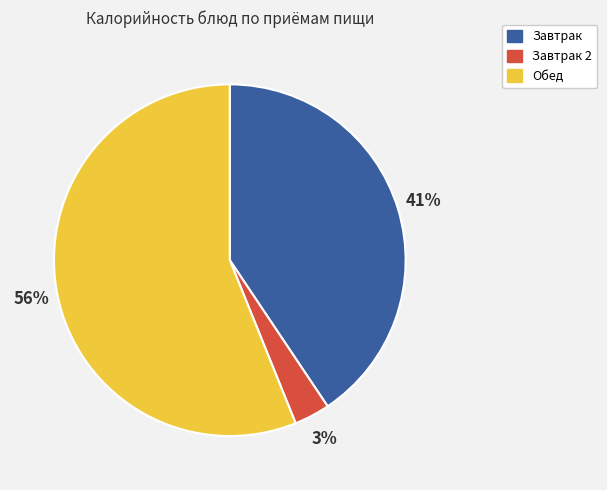

Does any single category account for the majority?

Yes